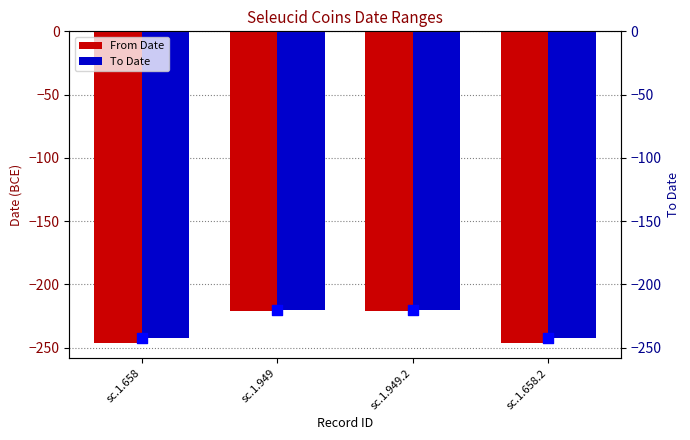

Which series reaches the maximum Y coordinate?

To Date